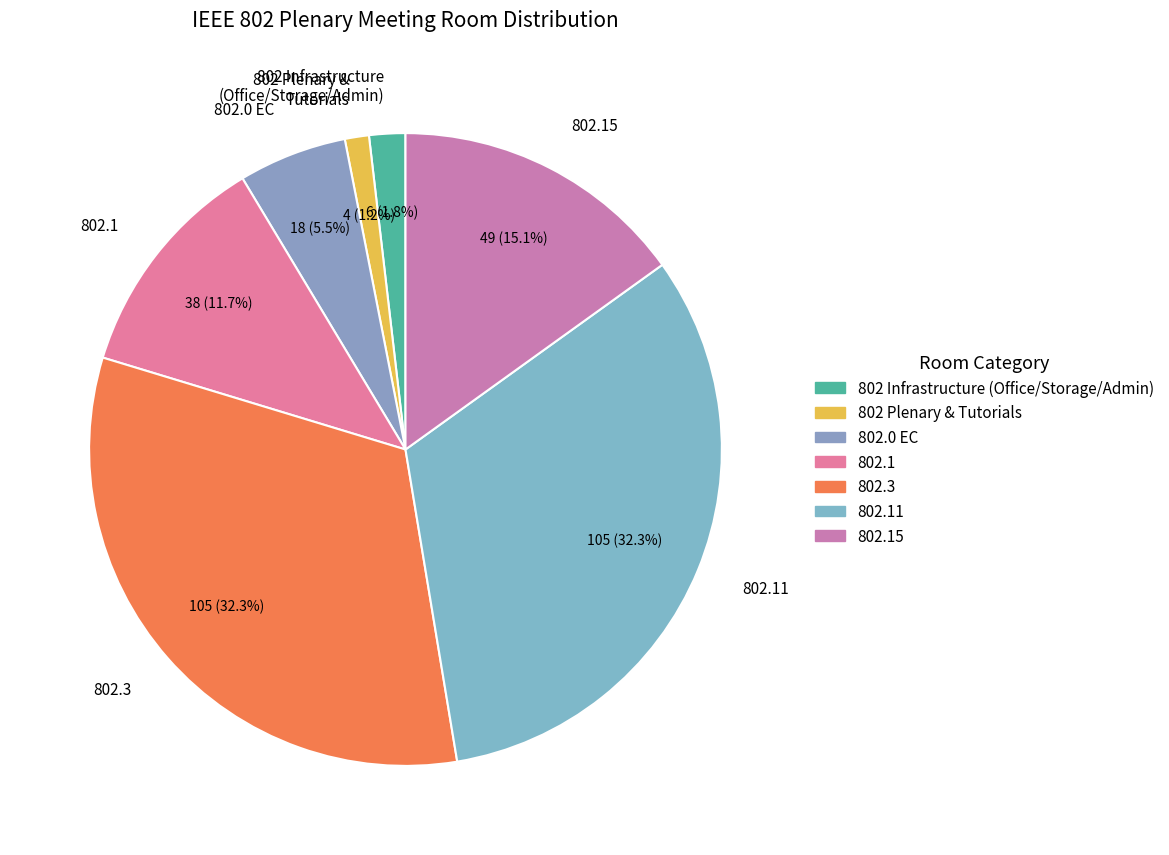

Is there a majority slice in this chart?

No